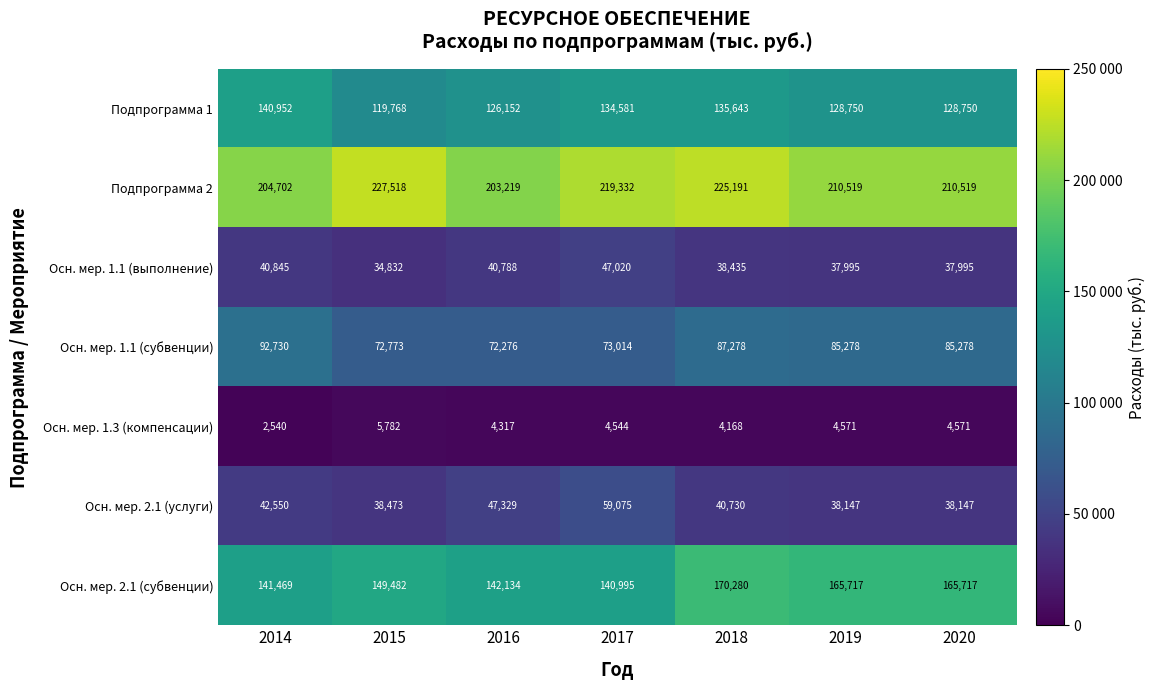

The Осн. мер. 1.1 (субвенции) series shows 117080 at 2015. True or false?

False